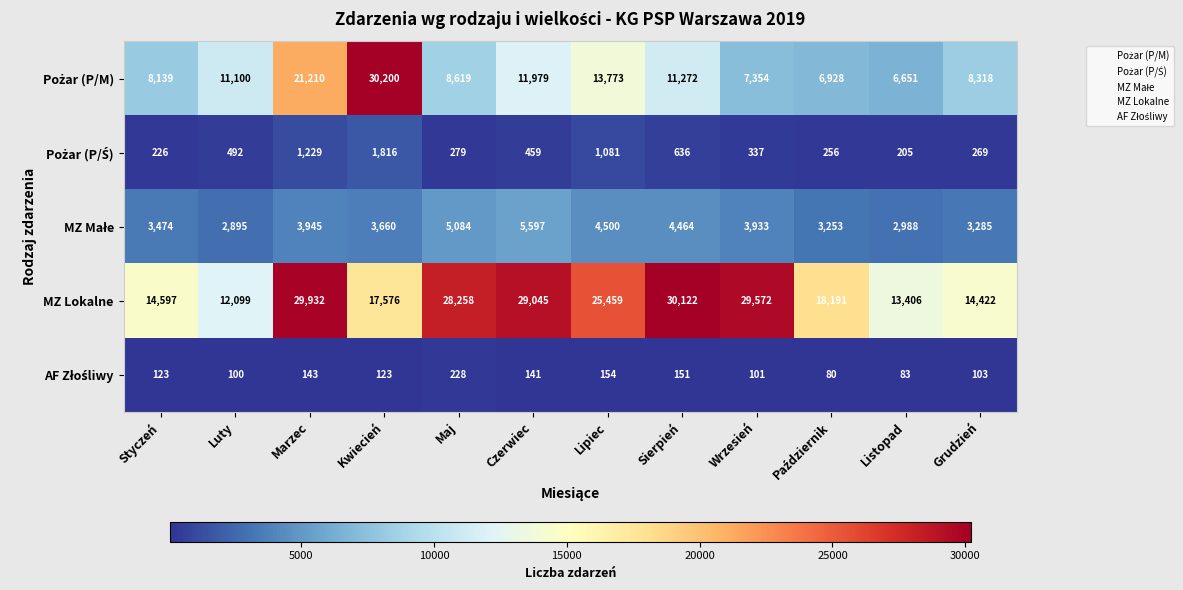

The value of MZ Lokalne at Wrzesień is 49475. True or false?

False